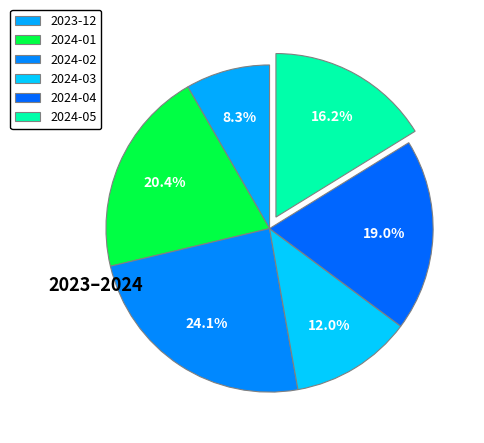

Count the number of slices in the pie.

6